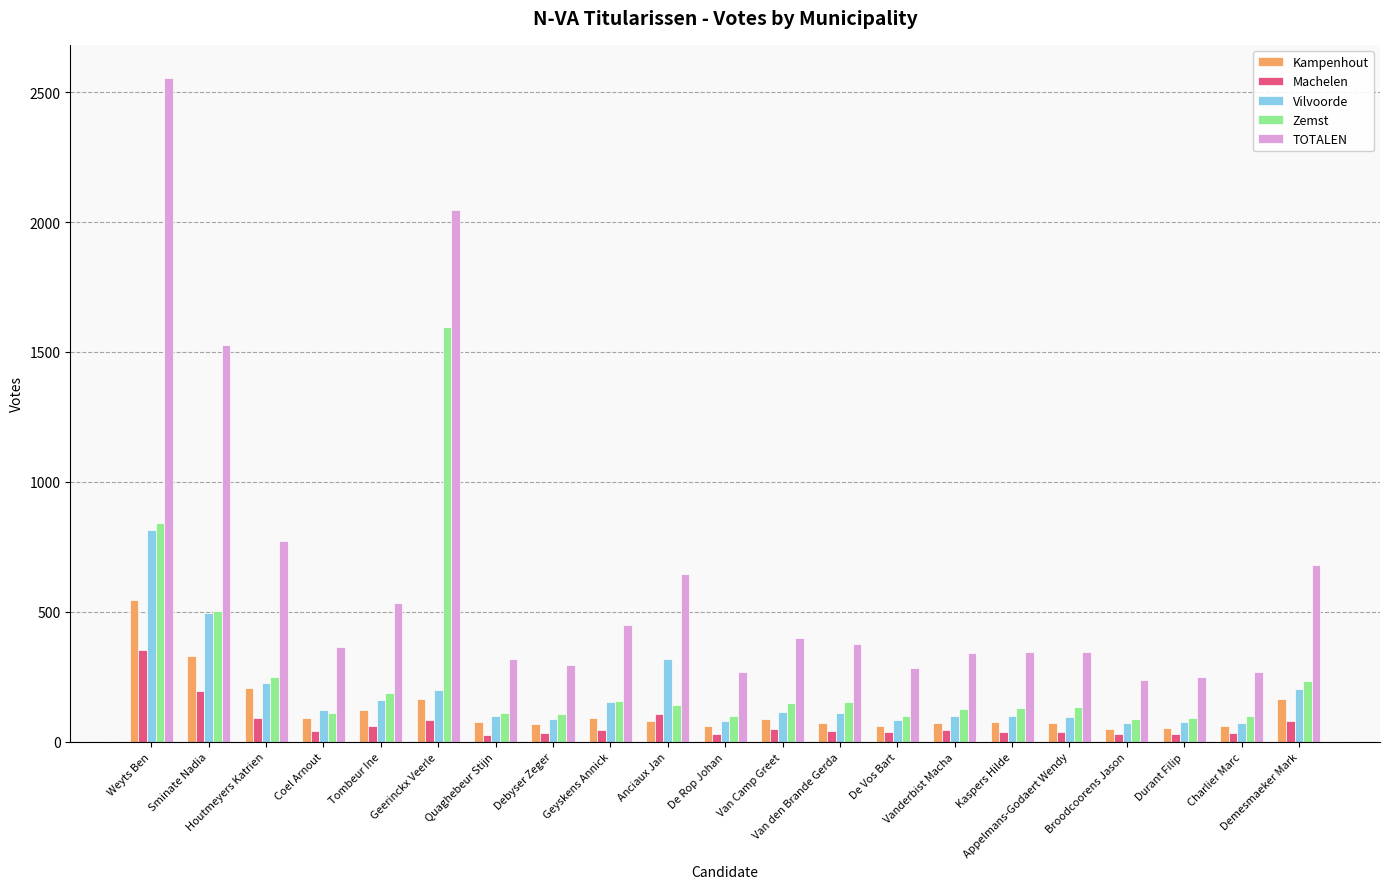

Count the number of data series in this chart.

5